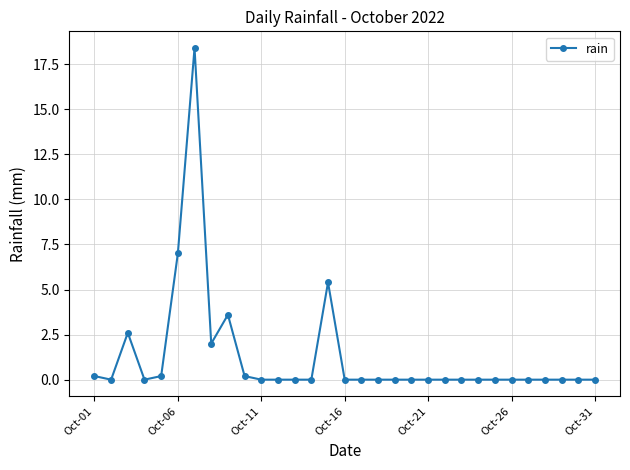

True or false: there are more than 2 points higher than both neighbors.

True